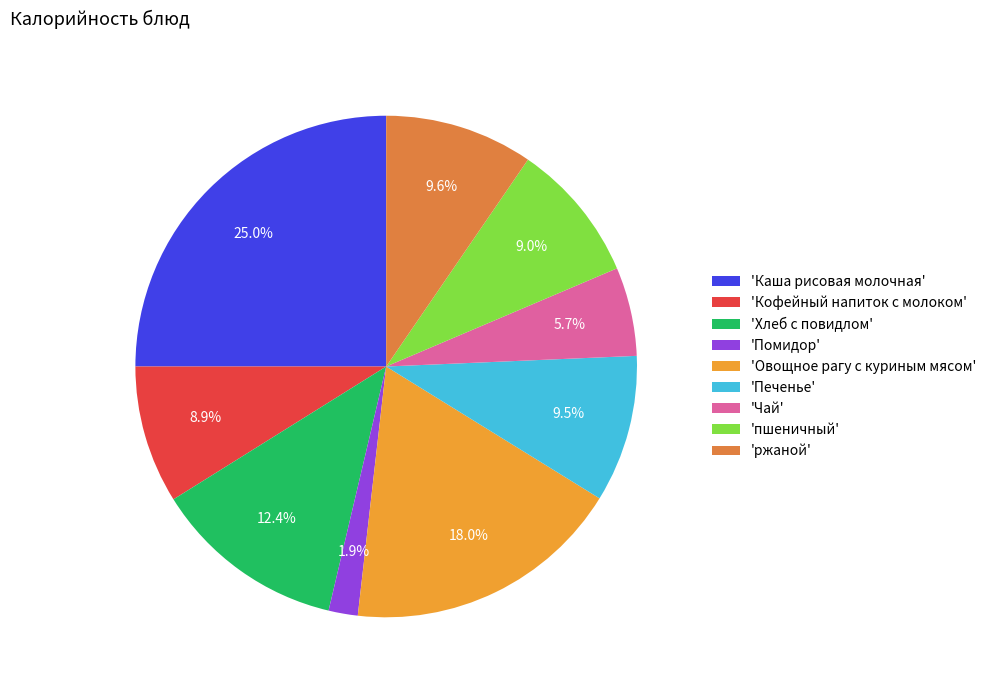

Count the number of slices in the pie.

9